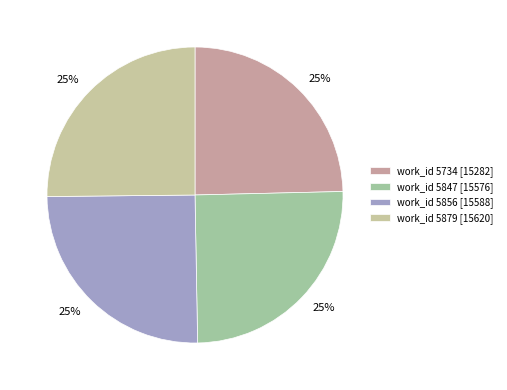

What is the ratio of the value at work_id 5879 [15620] to the value at work_id 5734 [15282]?

1.0